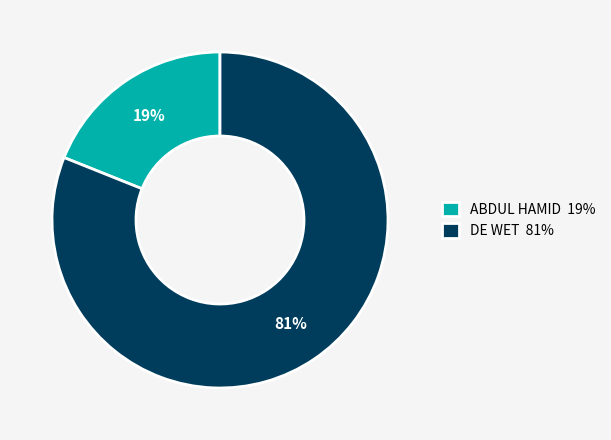

The ABDUL HAMID slice represents 19% of the pie. True or false?

True